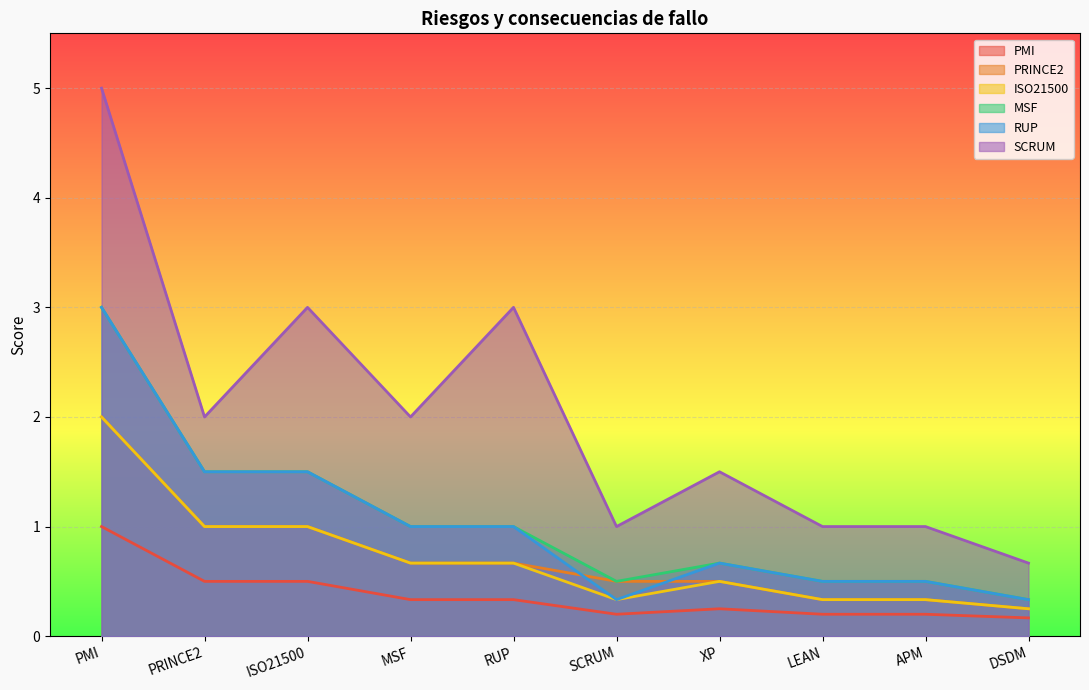

At LEAN, list the series in order from smallest to largest.

PMI, PRINCE2, ISO21500, MSF, RUP, SCRUM